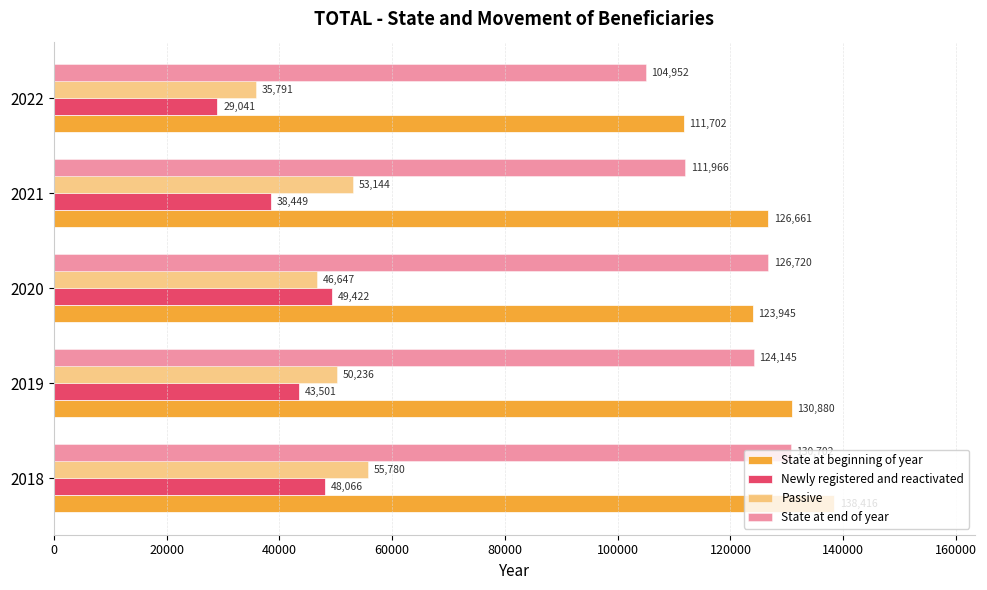

Which series has the widest spread of values?

State at beginning of year